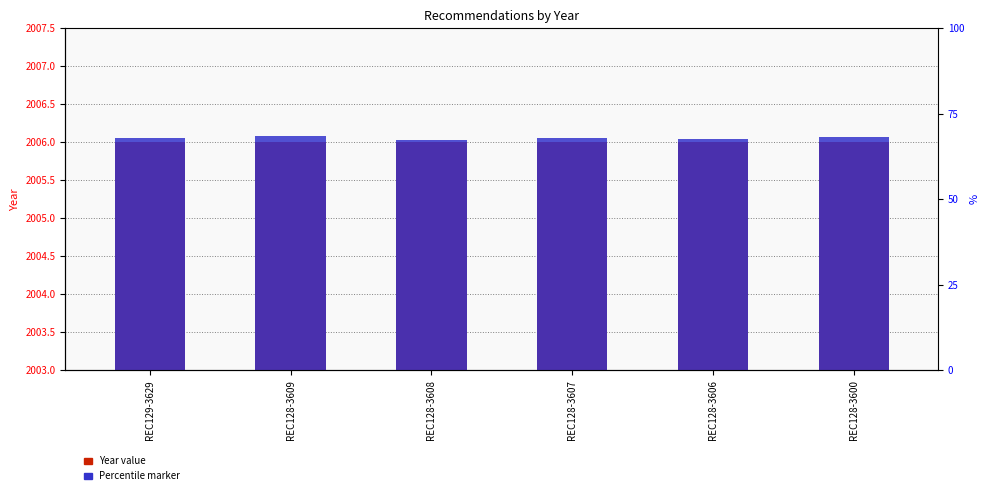

What is the approximate value of Percentile marker at REC129-3629?

2006.0